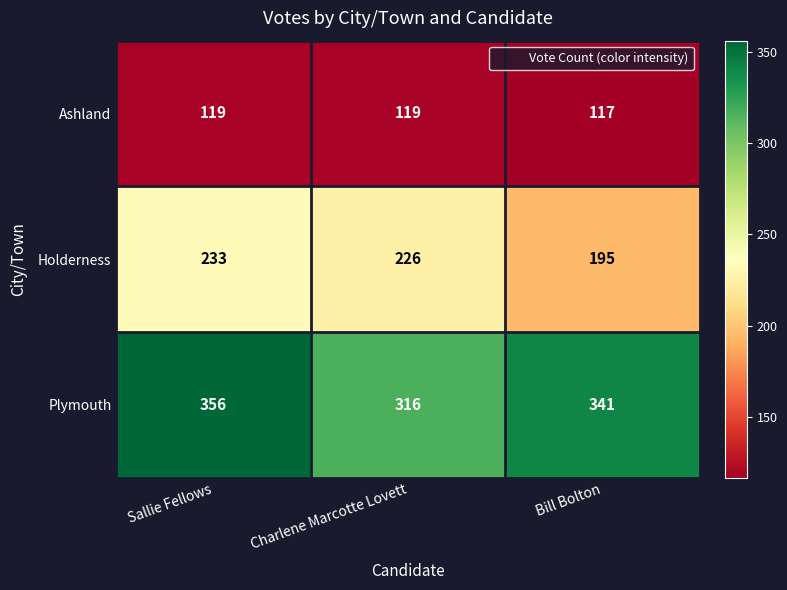

At how many categories does at least one series exceed 199?

3